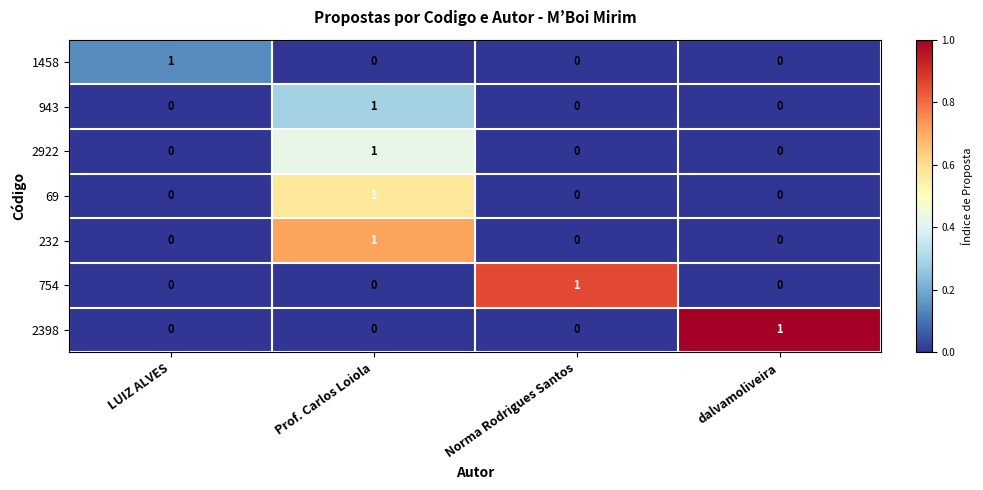

At how many categories does at least one series exceed 0?

4